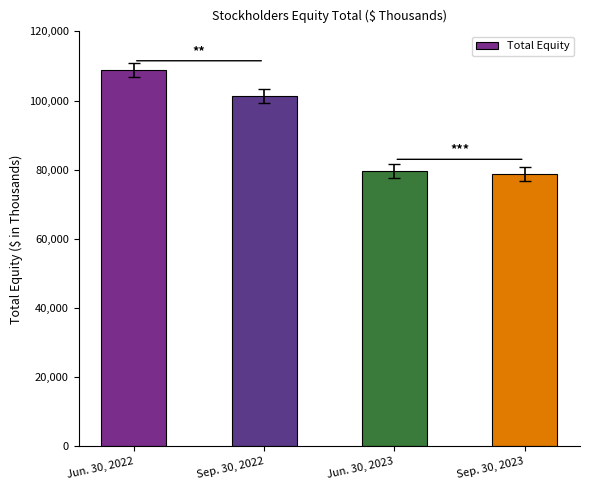

What is the smallest value displayed?

78732